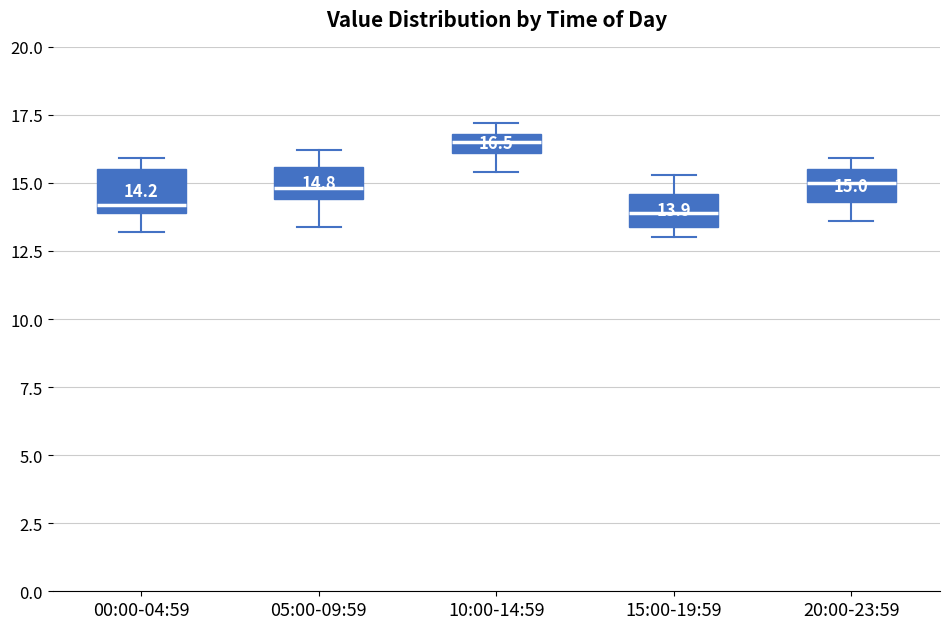

Which box has the highest median line?

10:00-14:59